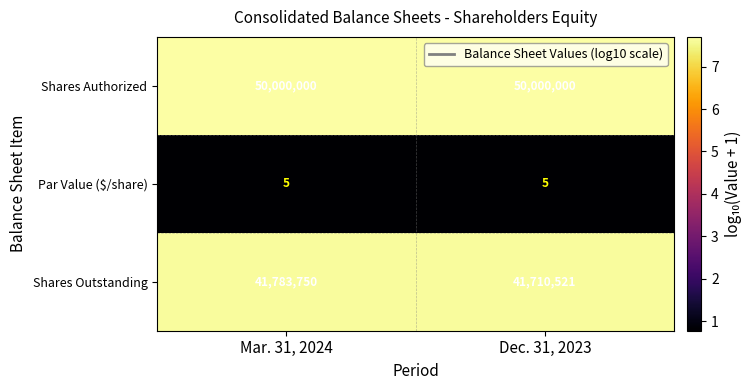

Which series has the widest spread of values?

Shares Outstanding